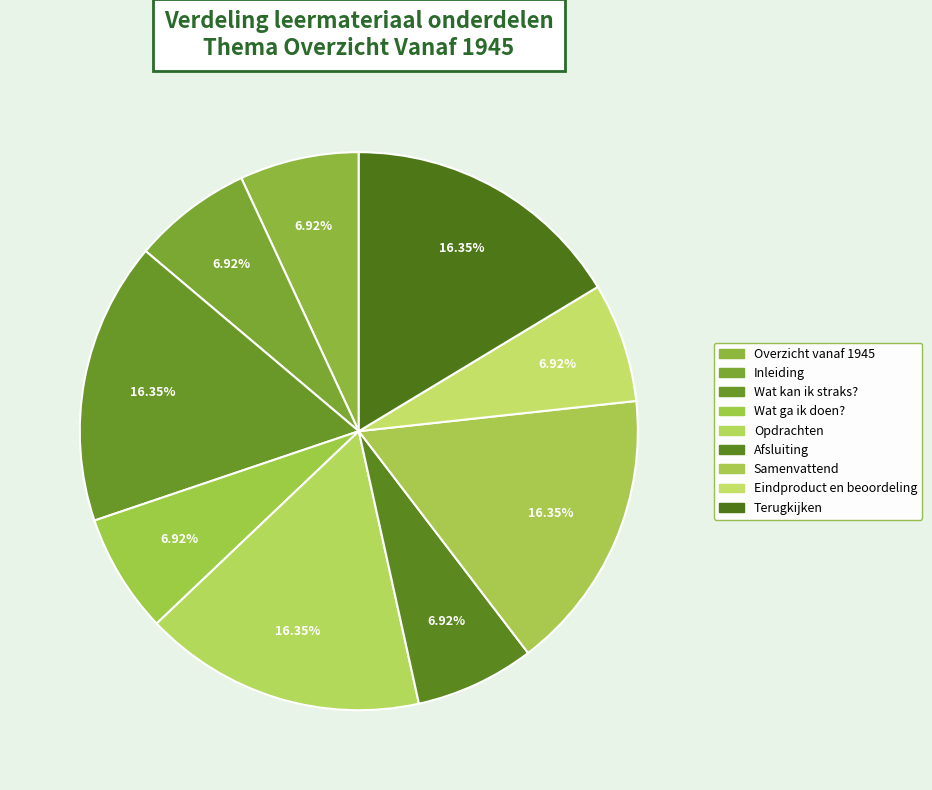

Do Wat kan ik straks? and Samenvattend together represent more than half of the pie?

No